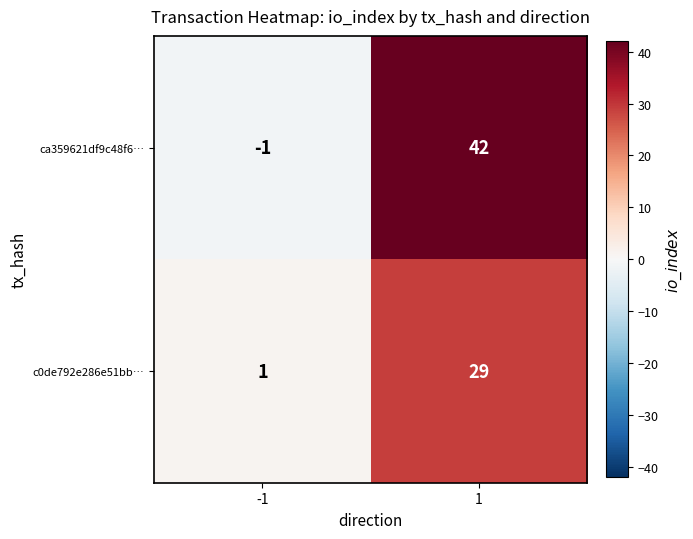

List the series in order of their peak value, lowest first.

c0de792e286e51bb…, ca359621df9c48f6…